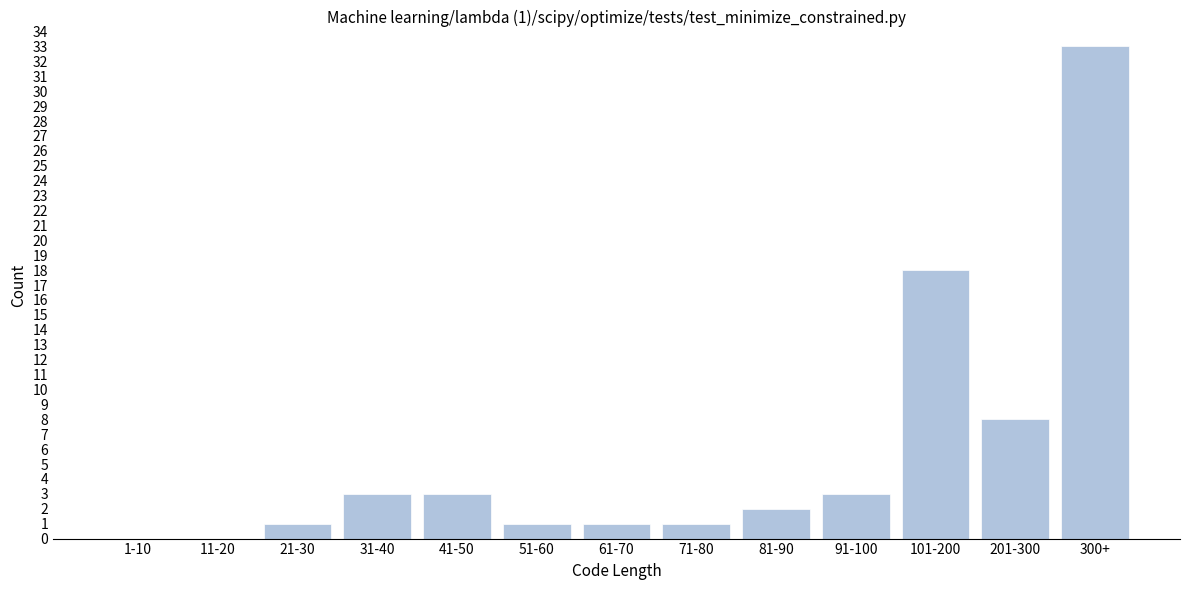

Reading left to right, transcribe all the data shown in this chart.

1-10=0	11-20=0	21-30=1	31-40=3	41-50=3	51-60=1	61-70=1	71-80=1	81-90=2	91-100=3	101-200=18	201-300=8	300+=33